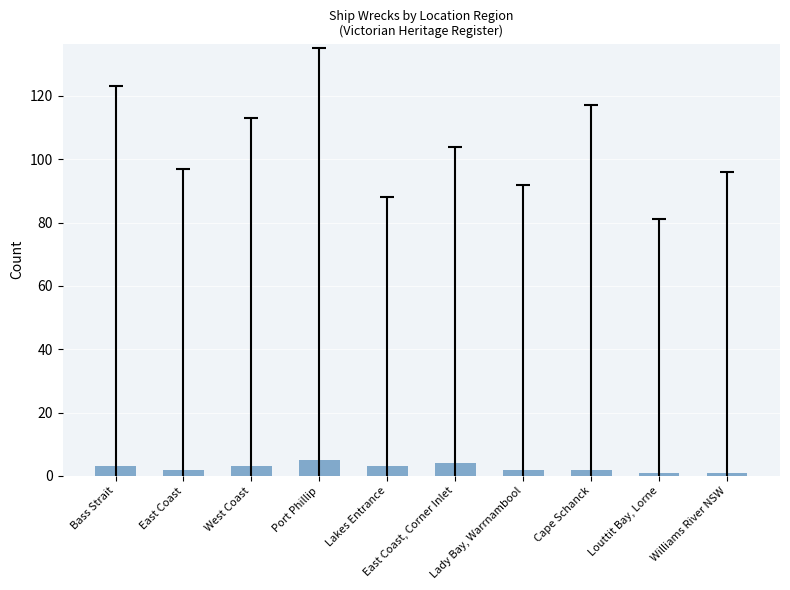

Does the chart contain stacked bars?

No